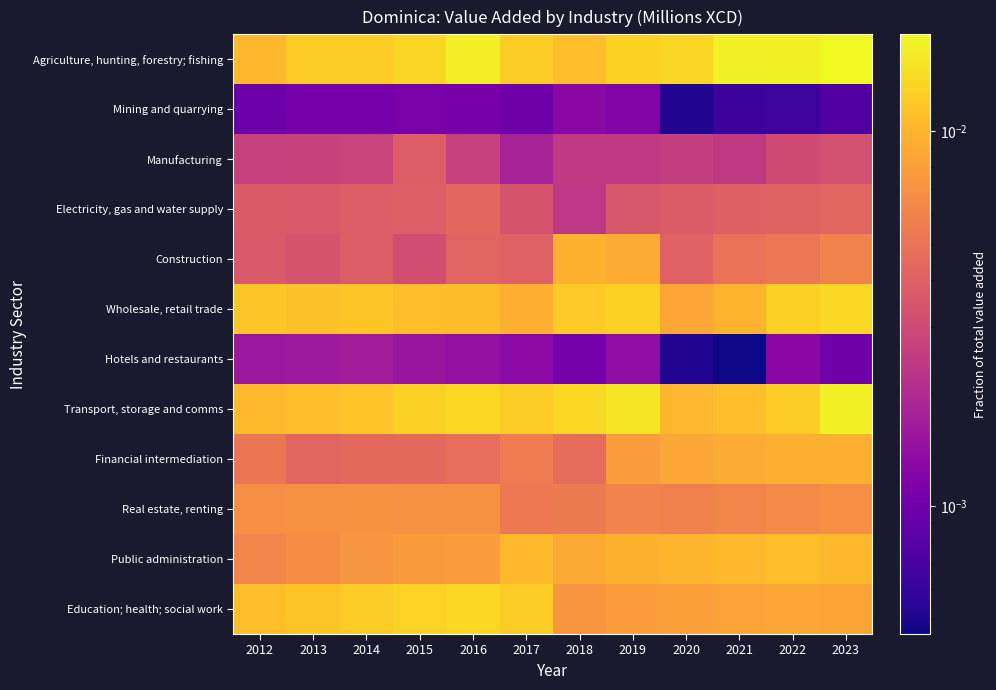

Rank the series by their maximum value, from highest to lowest.

Agriculture, hunting, forestry; fishing, Transport, storage and comms, Education; health; social work, Wholesale, retail trade, Public administration, Construction, Financial intermediation, Real estate, renting, Electricity, gas and water supply, Manufacturing, Hotels and restaurants, Mining and quarrying